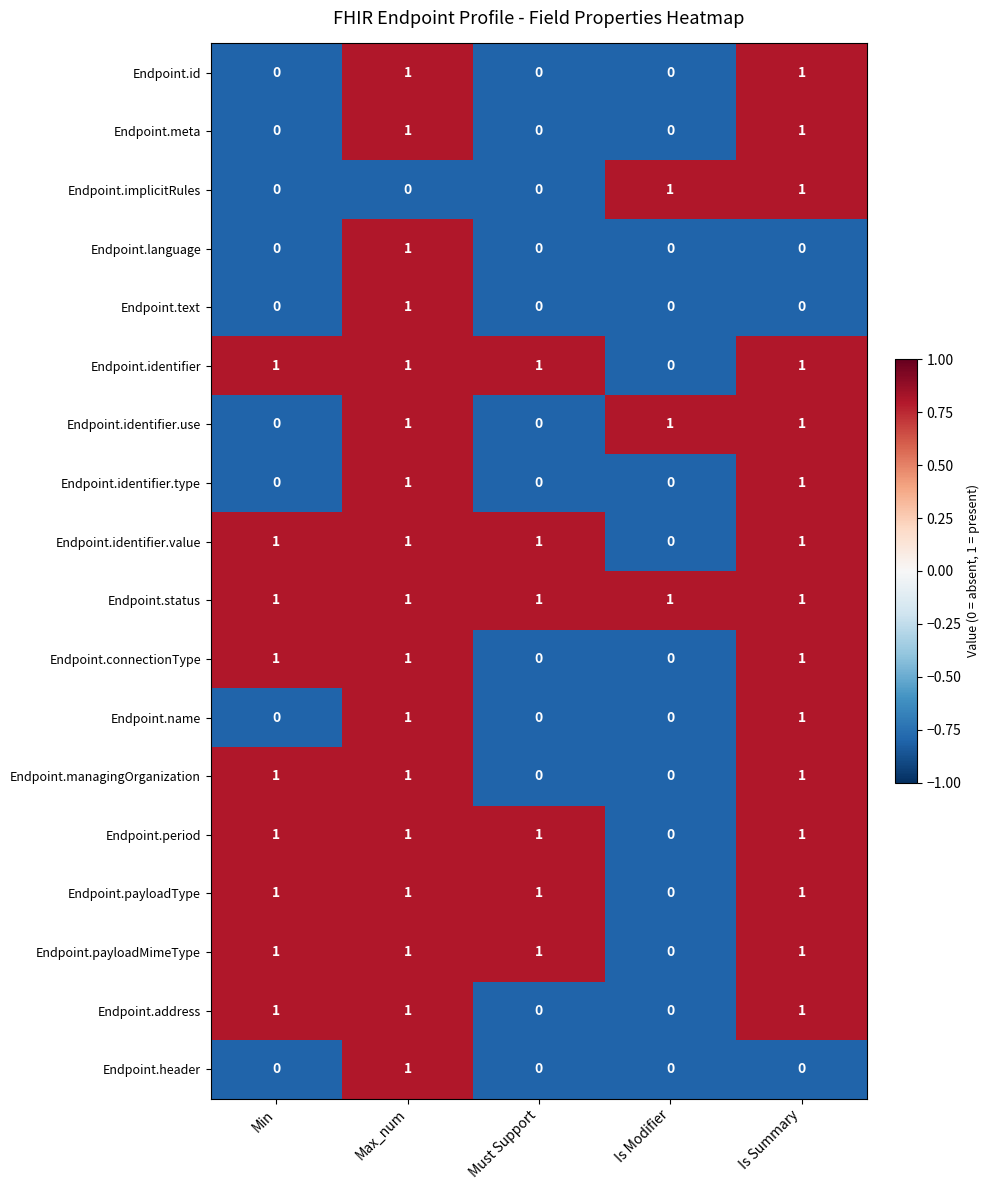

Count the Endpoint.id values in the range 0 to 1.

5